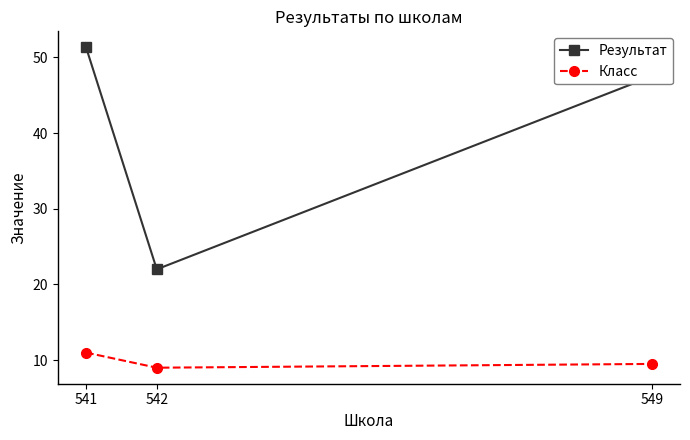

At how many categories does at least one series exceed 50?

1